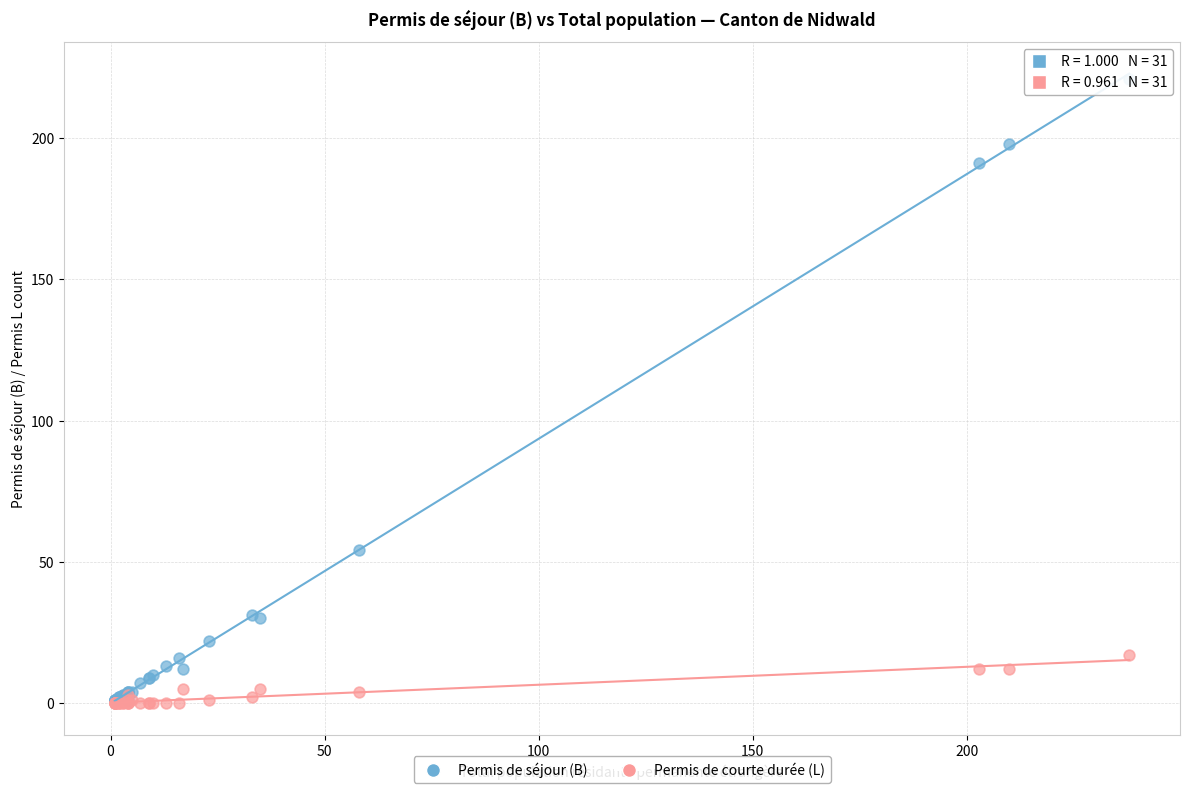

What are all the series names shown in the legend?

Permis de séjour (B), Permis de courte durée (L)